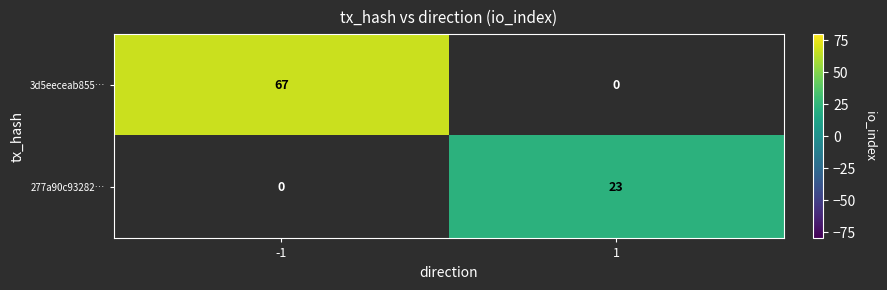

Is it true that 3d5eeceab855… equals 94 at -1?

False